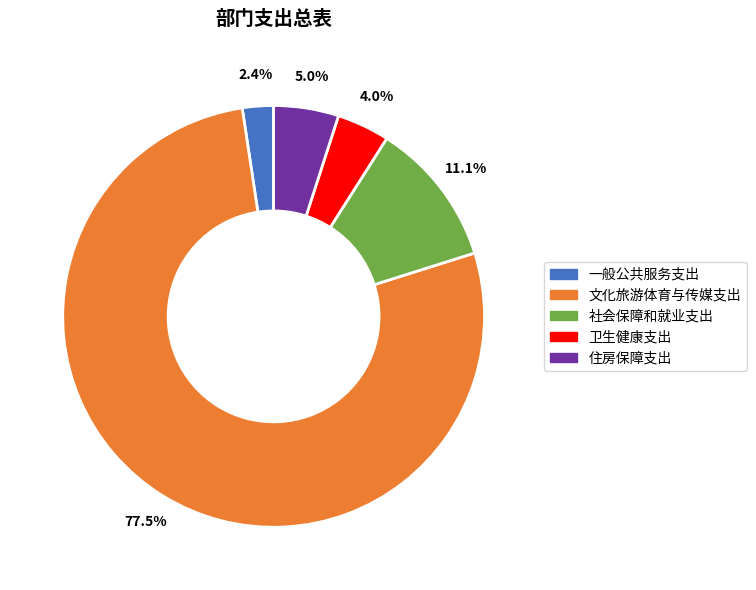

What is the ratio of the value at 社会保障和就业支出 to the value at 卫生健康支出?

2.8